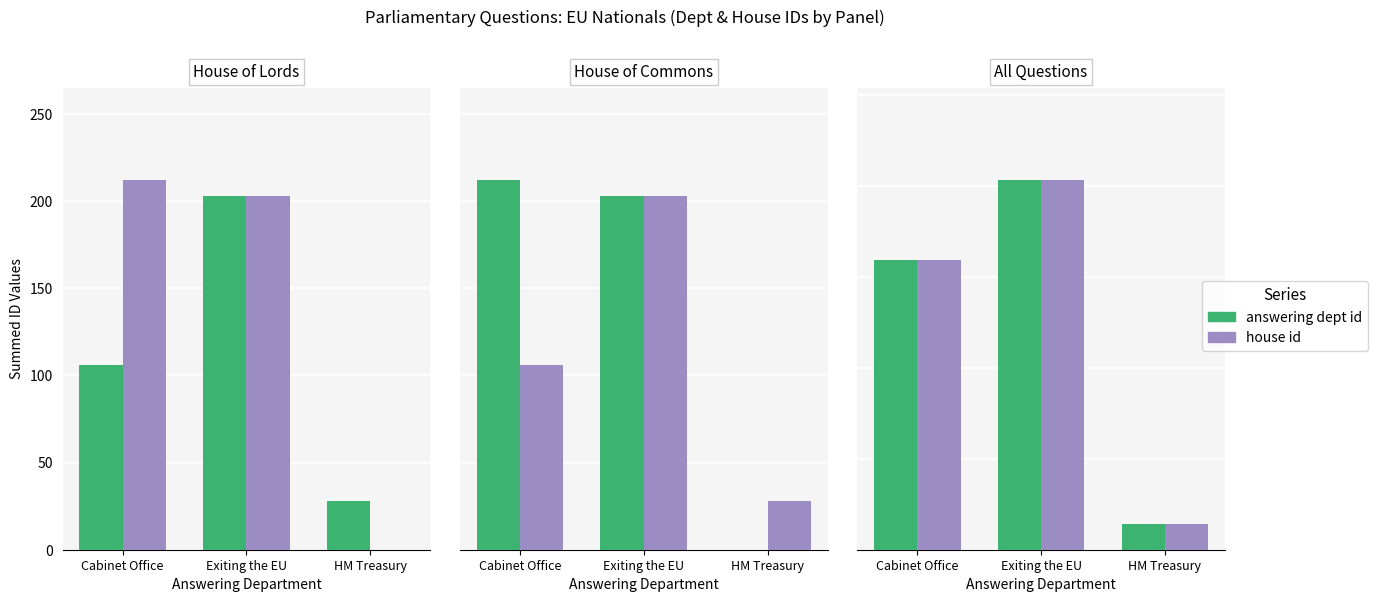

Does the chart contain stacked bars?

No